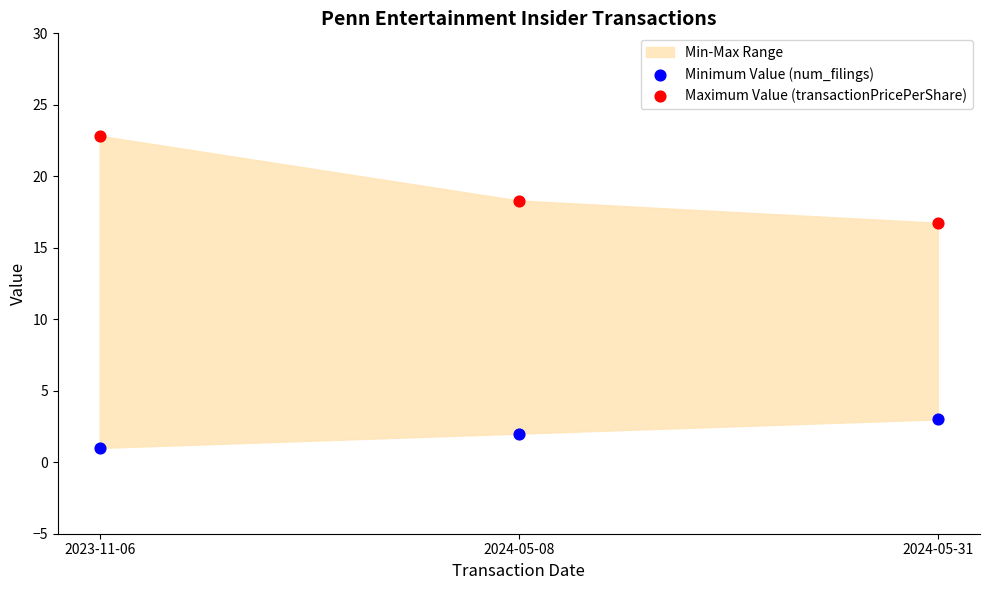

Which series contains the lowest Y value?

Minimum Value (num_filings)